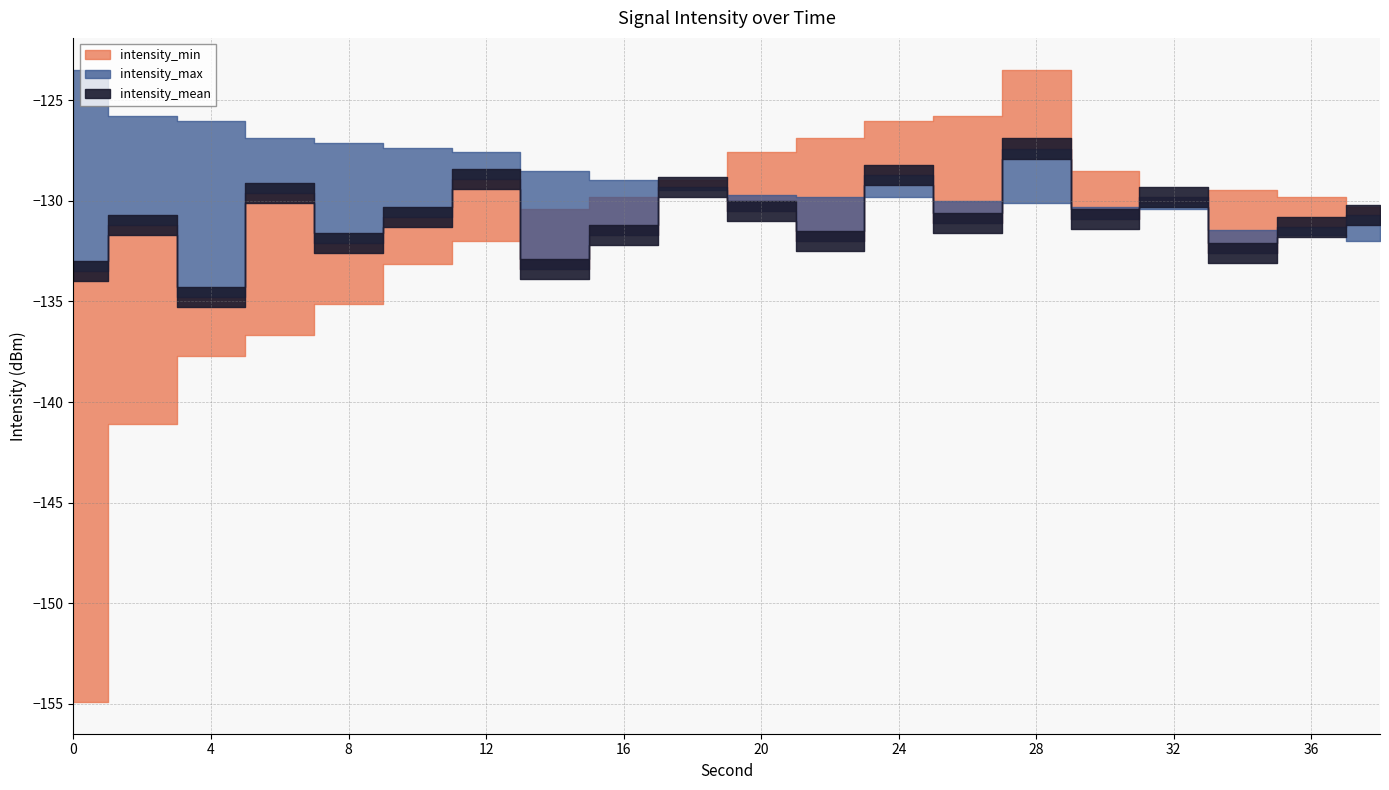

Reading left to right, transcribe all the data shown in this chart.

intensity_min: 0=-154.9	2=-141.1	4=-137.7	6=-136.7	8=-135.1	10=-133.1	12=-132.0	14=-130.4	16=-129.8	18=-129.0	20=-127.6	22=-126.9	24=-126.0	26=-125.8	28=-123.5	30=-128.5	32=-130.1	34=-129.5	36=-129.8	38=-130.3
intensity_mean: 0=-133.5	2=-131.2	4=-134.8	6=-129.6	8=-132.1	10=-130.8	12=-128.9	14=-133.4	16=-131.7	18=-129.3	20=-130.5	22=-132.0	24=-128.7	26=-131.1	28=-127.4	30=-130.9	32=-129.8	34=-132.6	36=-131.3	38=-130.7
intensity_max: 0=-123.5	2=-125.8	4=-126.0	6=-126.9	8=-127.1	10=-127.4	12=-127.6	14=-128.5	16=-129.0	18=-129.5	20=-129.7	22=-129.8	24=-129.8	26=-130.0	28=-130.1	30=-130.3	32=-130.4	34=-131.4	36=-131.7	38=-132.0